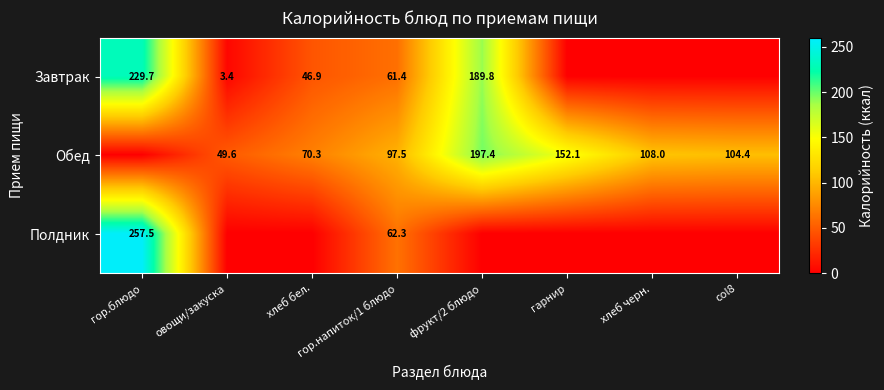

What is the difference between the Обед values at гарнир and хлеб черн.?

44.1